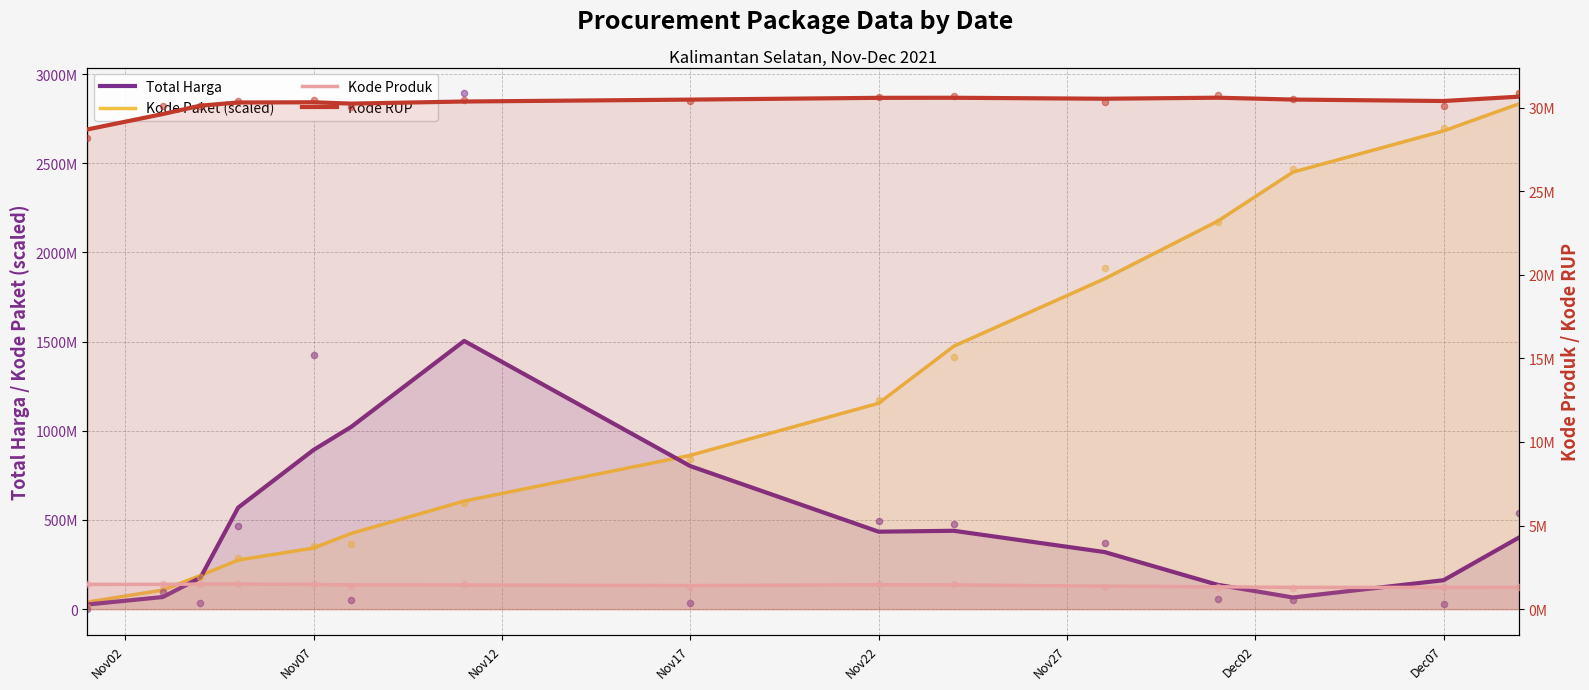

Which series contains the highest Y value?

Kode Paket (scaled)